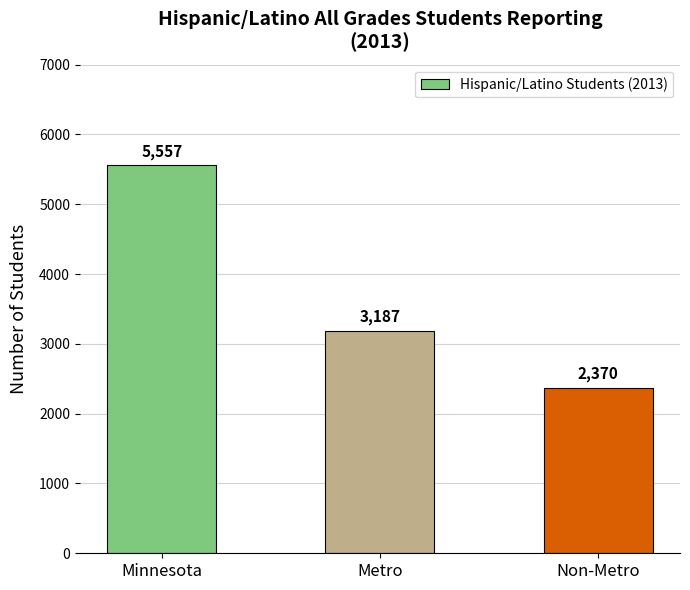

What is the difference between the maximum and minimum values?

3187